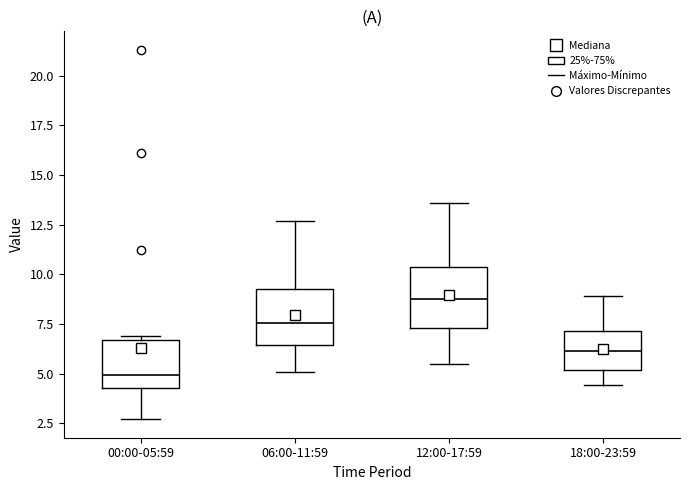

Reading left to right, read every box against the y-axis: the position of its median line, the range the box covers, and the ends of its whiskers. The values are not printed on the chart, so give them approximately, as read against the axis.

00:00-05:59: median 5.0, box 4.5 to 6.5, whiskers 2.5 to 7.0
06:00-11:59: median 7.5, box 6.5 to 9.5, whiskers 5.0 to 12.5
12:00-17:59: median 9.0, box 7.5 to 10.5, whiskers 5.5 to 13.5
18:00-23:59: median 6.0, box 5.0 to 7.0, whiskers 4.5 to 9.0